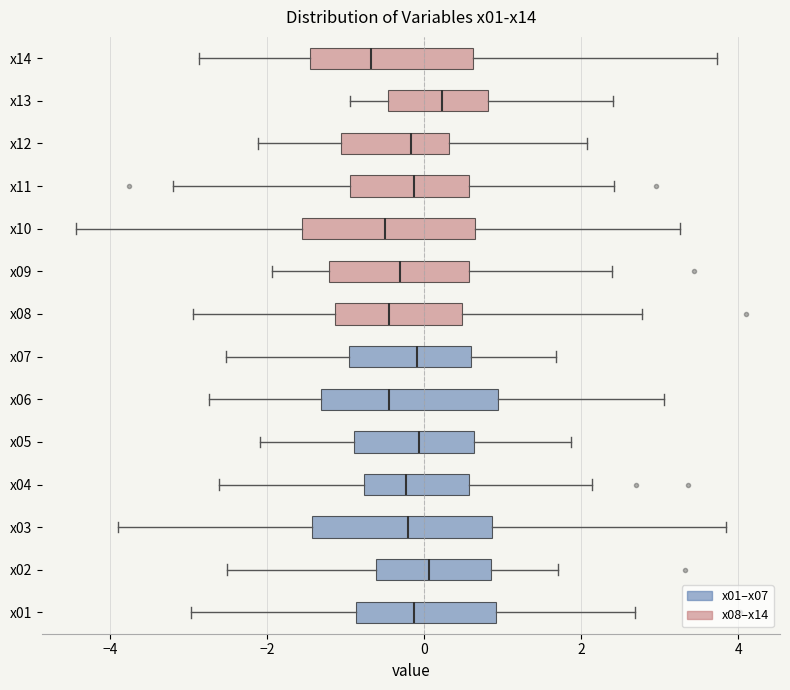

Reading bottom to top, transcribe this box plot: for each box, give where its median line is, the range the box spans, and where its two whiskers end, as read against the x-axis. The values are not printed on the chart, so give them approximately, as read against the axis.

x01: median -0.2, box -0.8 to 1.0, whiskers -3.0 to 2.6
x02: median 0.0, box -0.6 to 0.8, whiskers -2.6 to 1.8
x03: median -0.2, box -1.4 to 0.8, whiskers -3.8 to 3.8
x04: median -0.2, box -0.8 to 0.6, whiskers -2.6 to 2.2
x05: median 0.0, box -0.8 to 0.6, whiskers -2.0 to 1.8
x06: median -0.4, box -1.4 to 1.0, whiskers -2.8 to 3.0
x07: median 0.0, box -1.0 to 0.6, whiskers -2.6 to 1.6
x08: median -0.4, box -1.2 to 0.4, whiskers -3.0 to 2.8
x09: median -0.4, box -1.2 to 0.6, whiskers -2.0 to 2.4
x10: median -0.4, box -1.6 to 0.6, whiskers -4.4 to 3.2
x11: median -0.2, box -1.0 to 0.6, whiskers -3.2 to 2.4
x12: median -0.2, box -1.0 to 0.4, whiskers -2.2 to 2.0
x13: median 0.2, box -0.4 to 0.8, whiskers -1.0 to 2.4
x14: median -0.6, box -1.4 to 0.6, whiskers -2.8 to 3.8